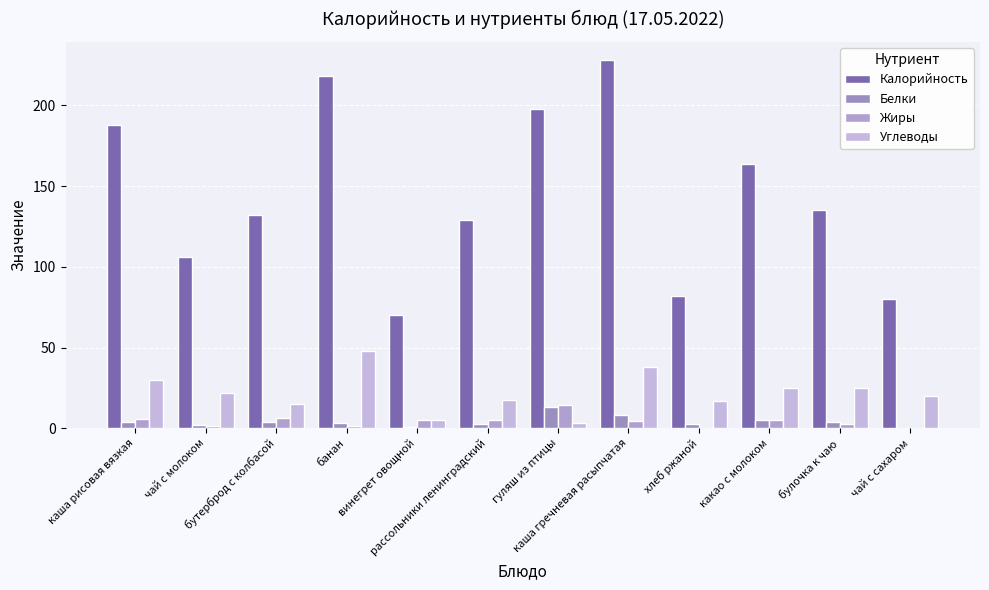

What is the average value of the Жиры series?

4.3